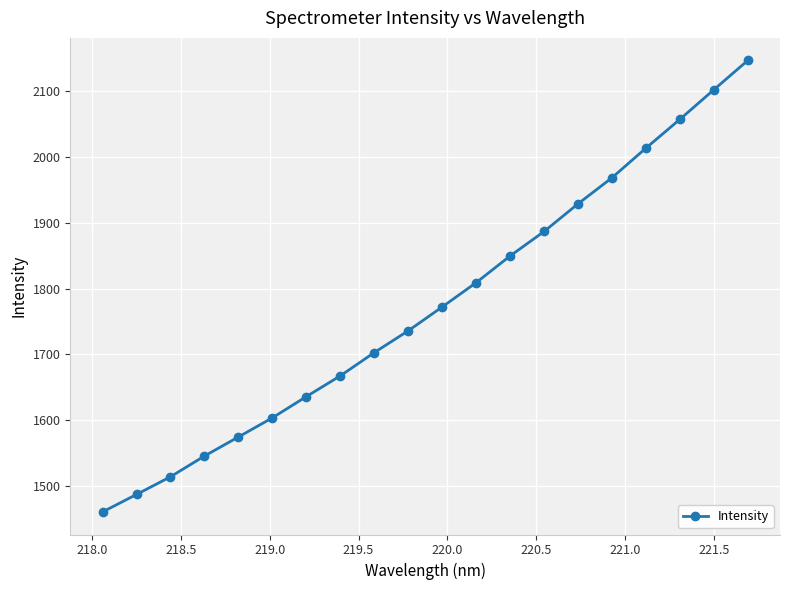

What is the maximum value shown in the chart?

2146.5